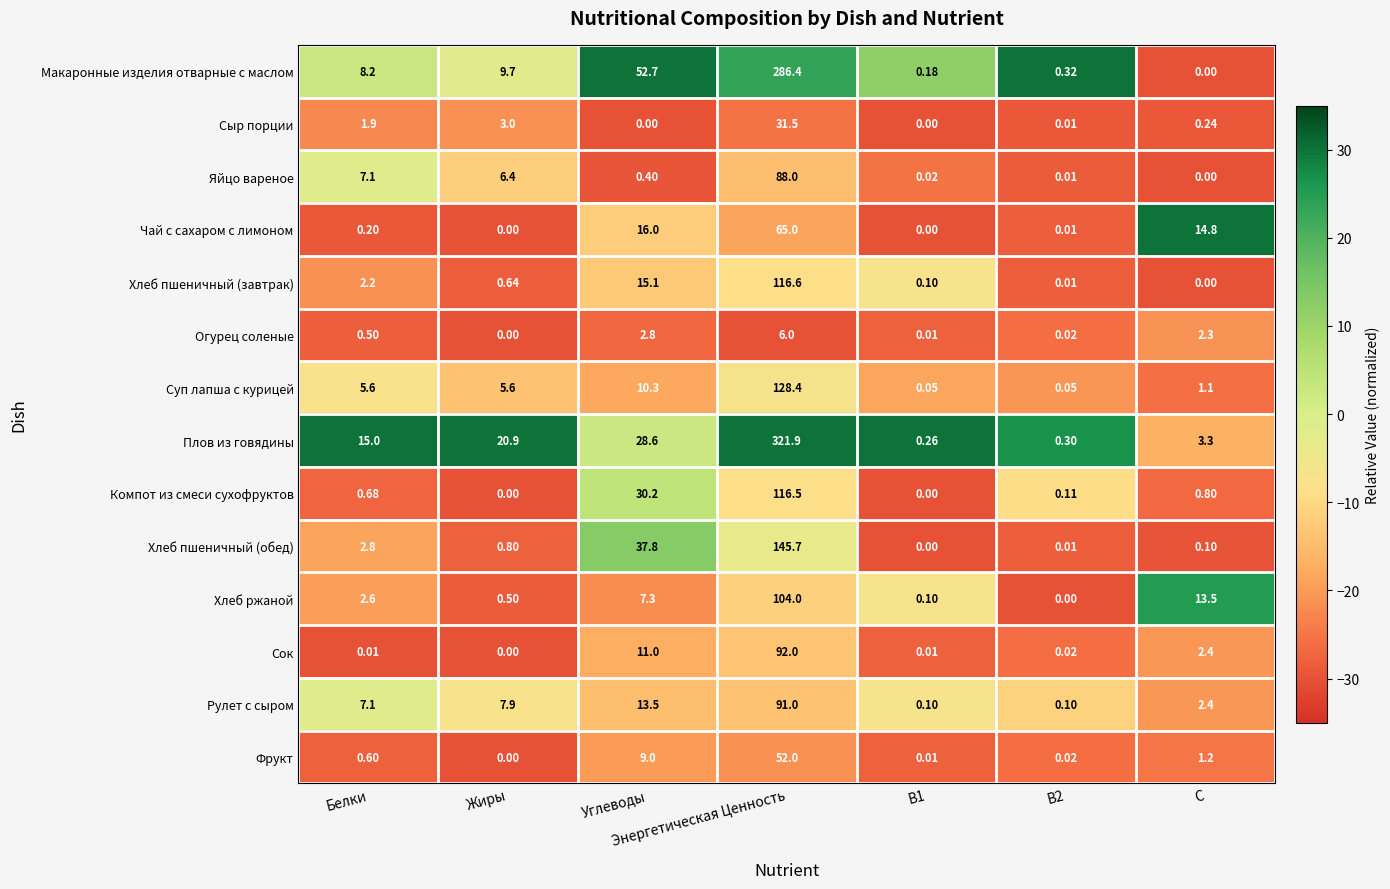

Which category has the highest value across all series?

Энергетическая Ценность